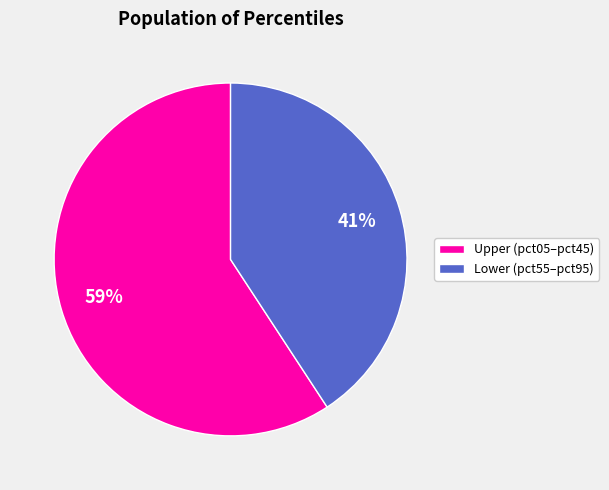

To the nearest percent, what is the difference between the largest and smallest slice percentages?

18%